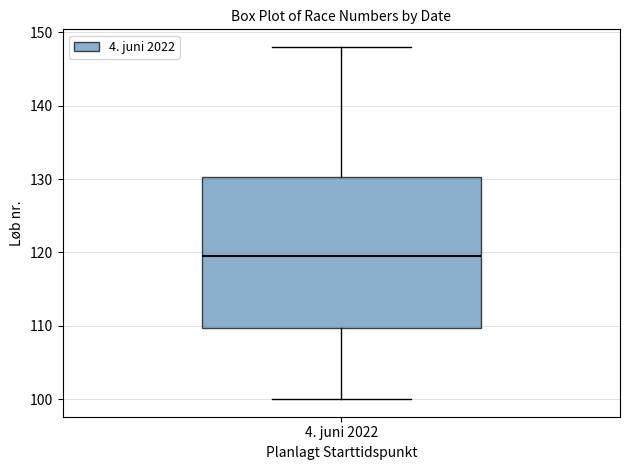

Read this box plot against the y-axis: the position of the median line, the range covered by the box, and the ends of both whiskers. The values are not printed on the chart, so give them approximately, as read against the axis.

median 120, box 110 to 130, whiskers 100 to 148